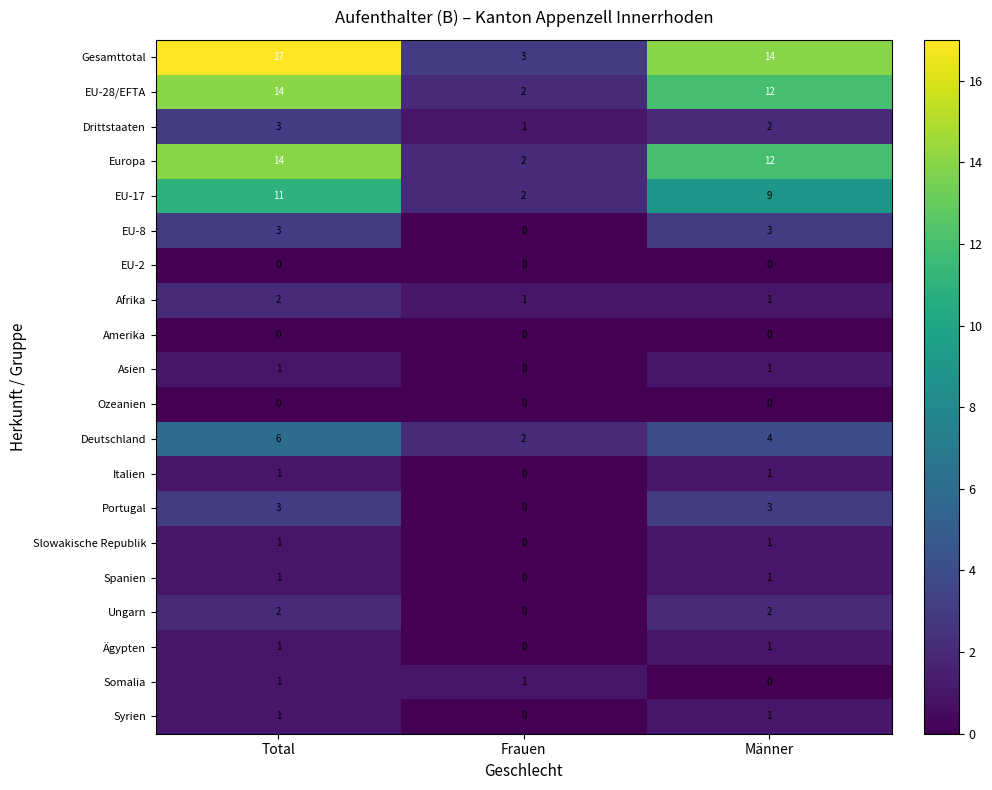

How many categories are shown in the chart?

3